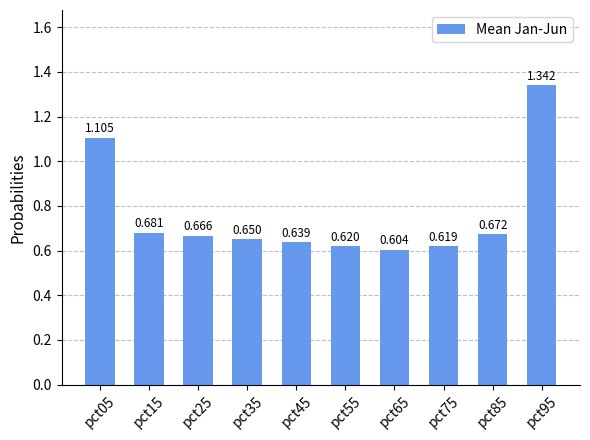

Reading right to left, list all the values displayed in this chart.

pct95=1.3	pct85=0.7	pct75=0.6	pct65=0.6	pct55=0.6	pct45=0.6	pct35=0.7	pct25=0.7	pct15=0.7	pct05=1.1